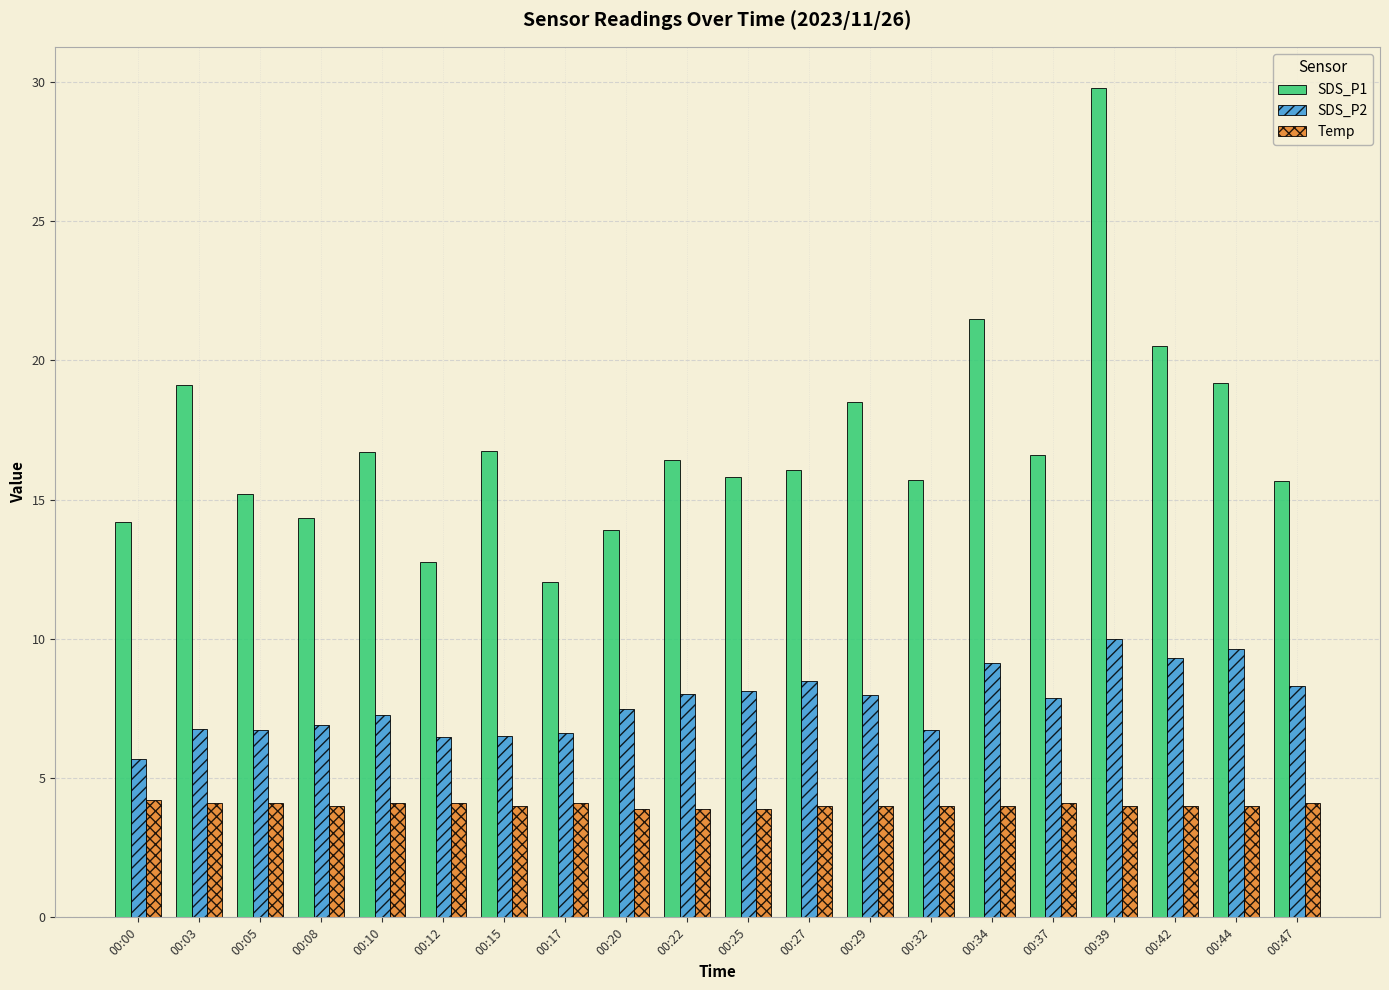

The value of SDS_P2 at 00:03 is 6.8. True or false?

True